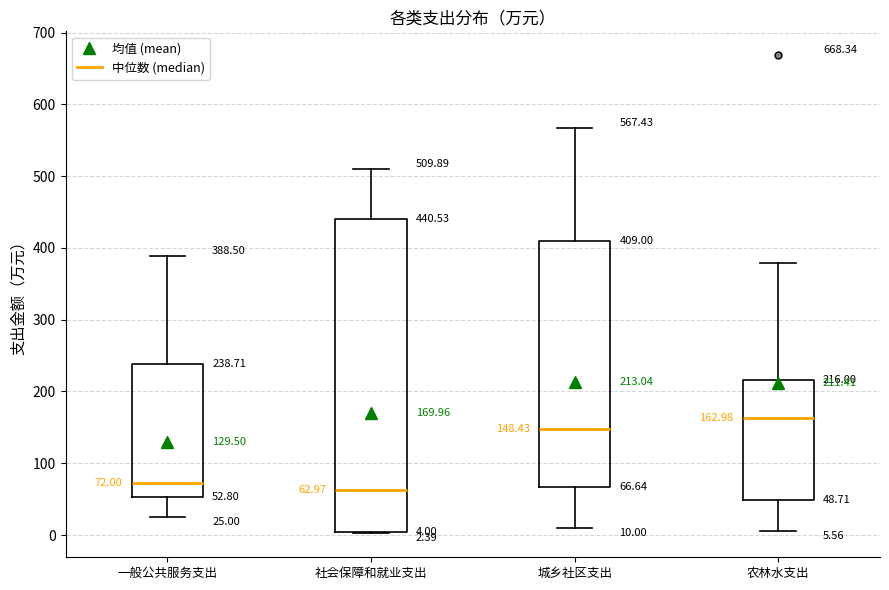

Comparing the boxes themselves (not the whiskers), which one is the tallest?

社会保障和就业支出